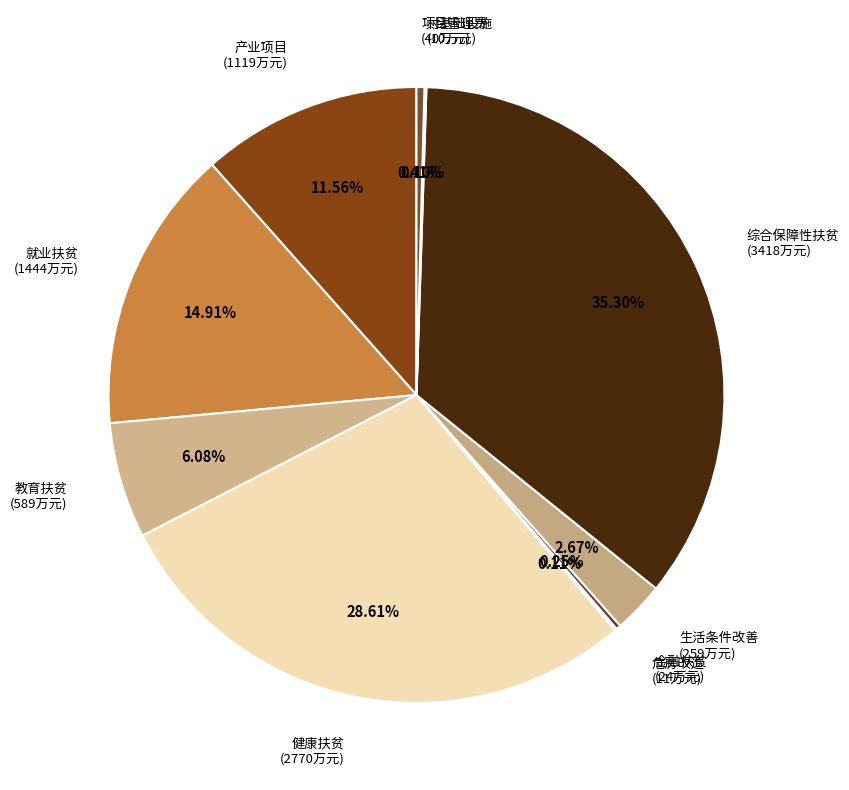

Is 生活条件改善 the majority of the pie?

No